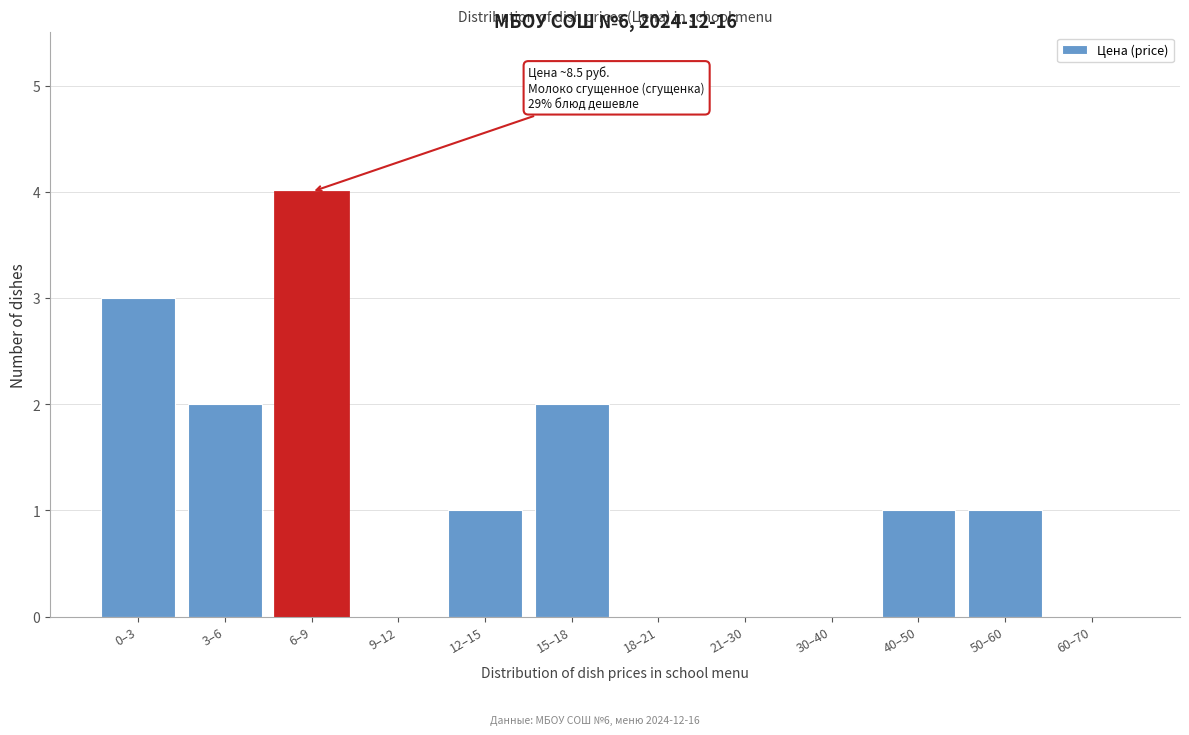

Reading right to left, what are all the values shown in this chart?

60–70=0	50–60=1	40–50=1	30–40=0	21–30=0	18–21=0	15–18=2	12–15=1	9–12=0	6–9=4	3–6=2	0–3=3